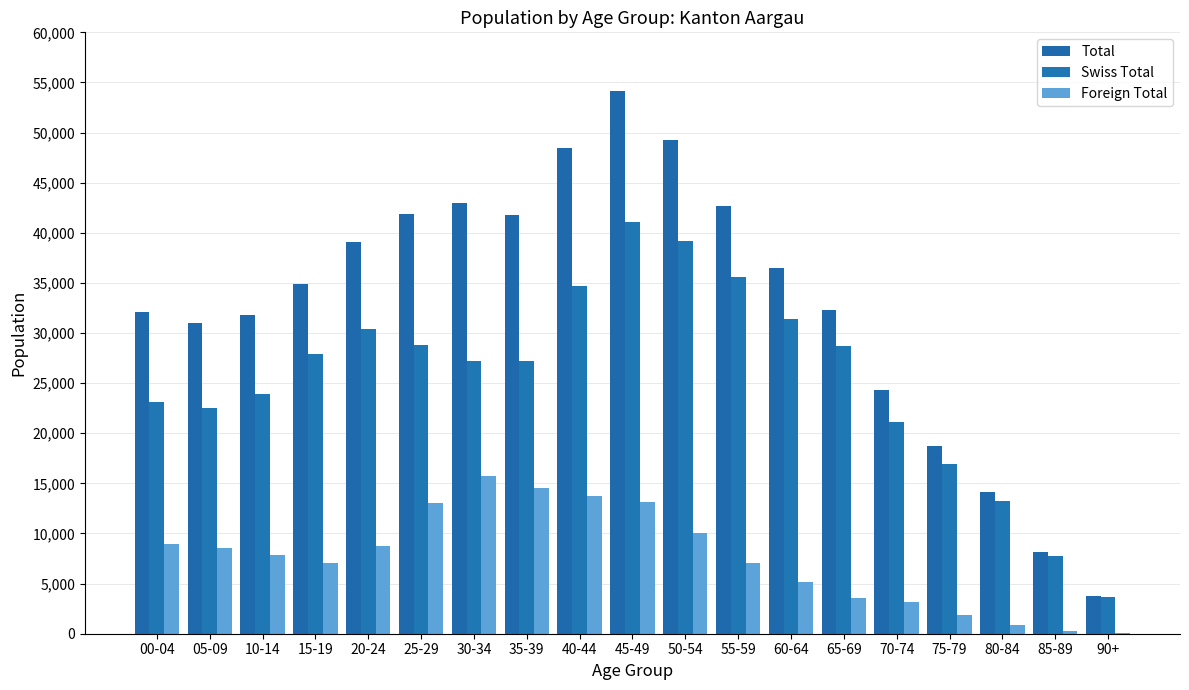

Is it true that Total equals 10332 at 05-09?

False